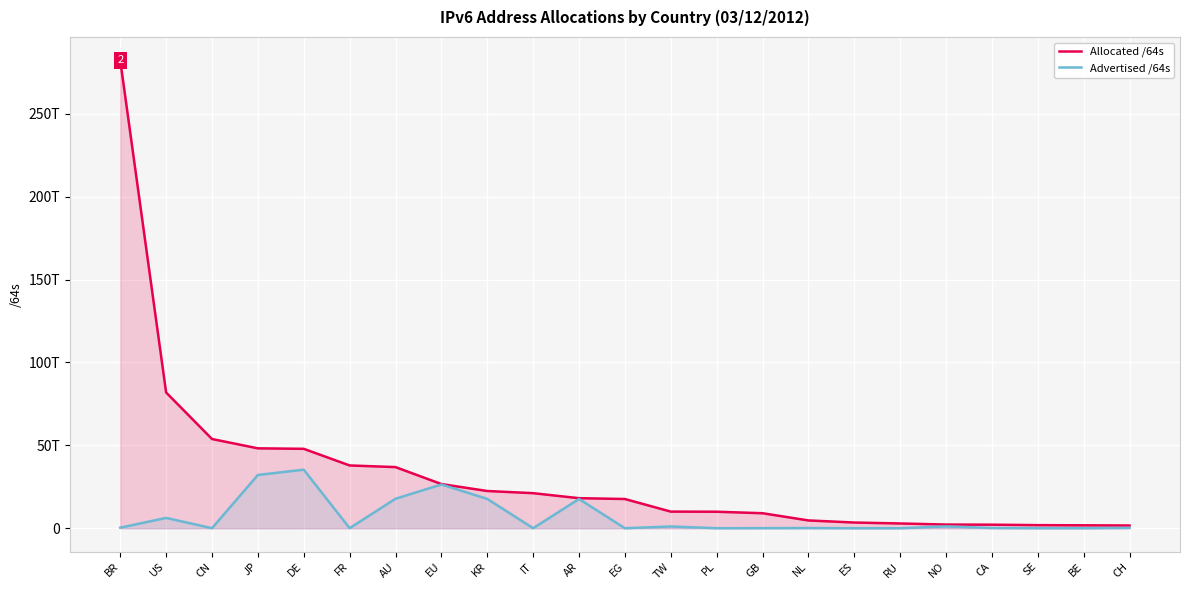

What is the label of the 23rd point from the right?

BR